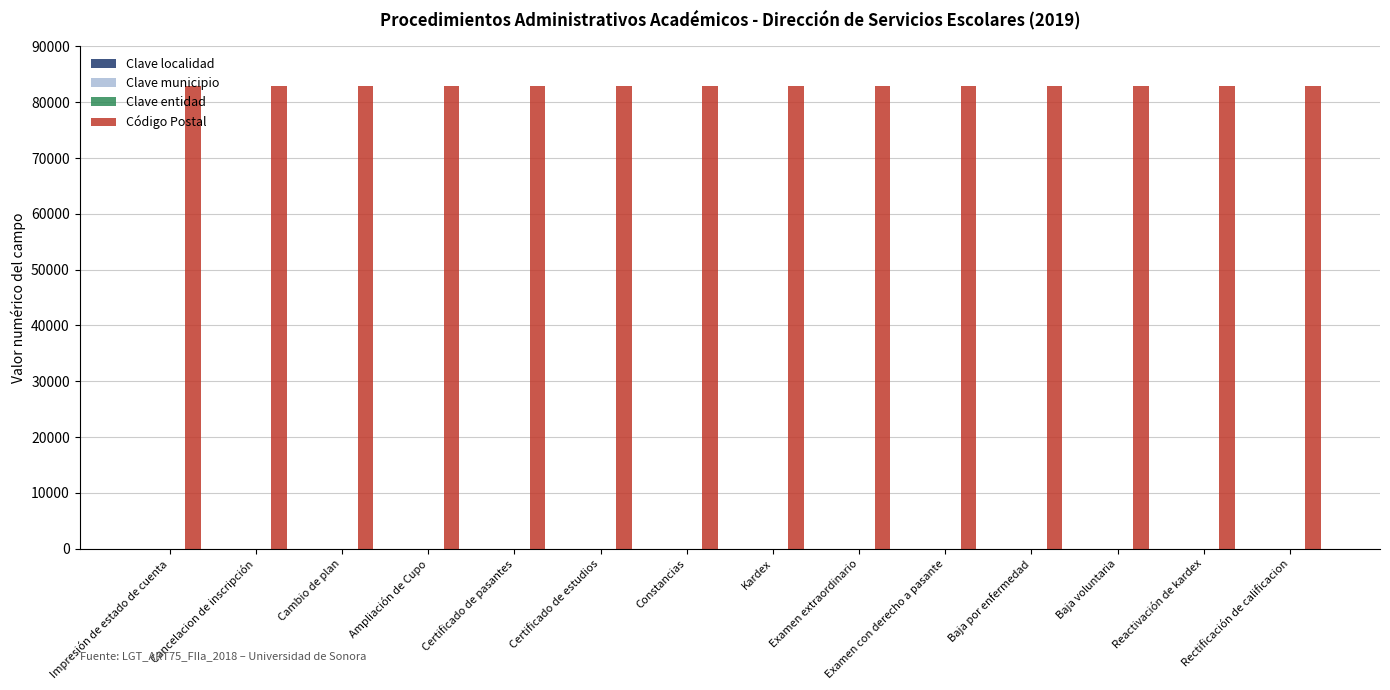

Which series has the largest total across all categories?

Código Postal